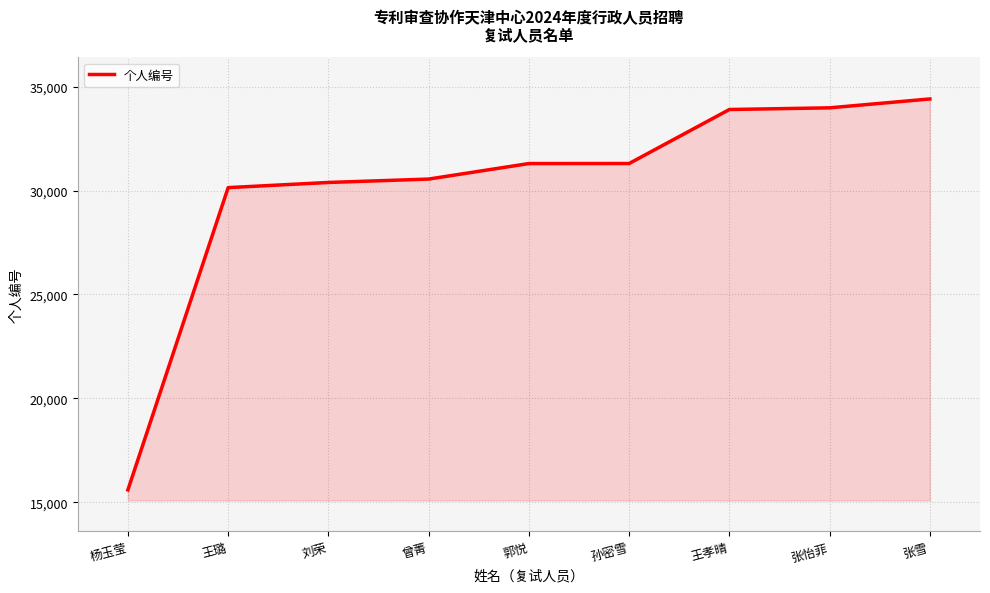

What is the ratio of the value at 孙密雪 to the value at 刘荣?

1.0